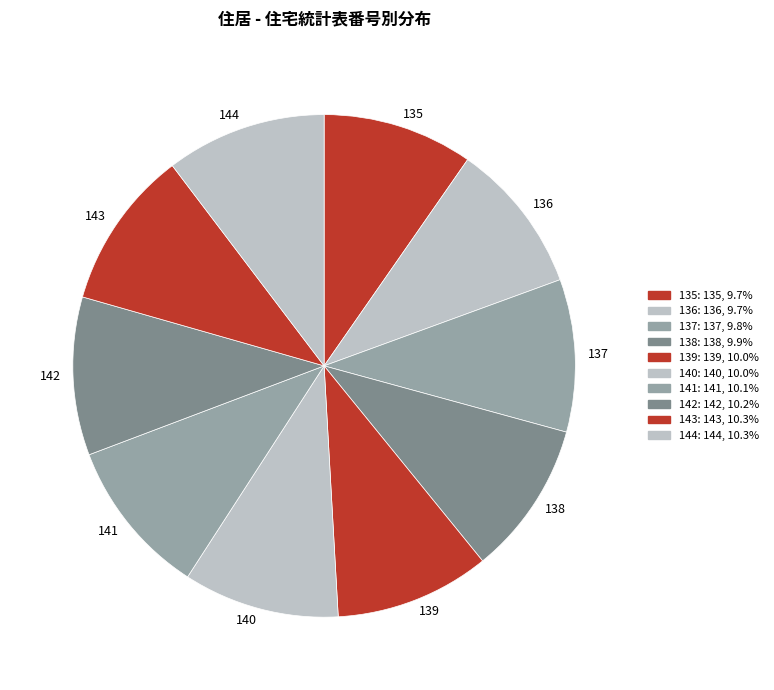

Approximately how many times larger is the value at 139 compared to 137?

1.0